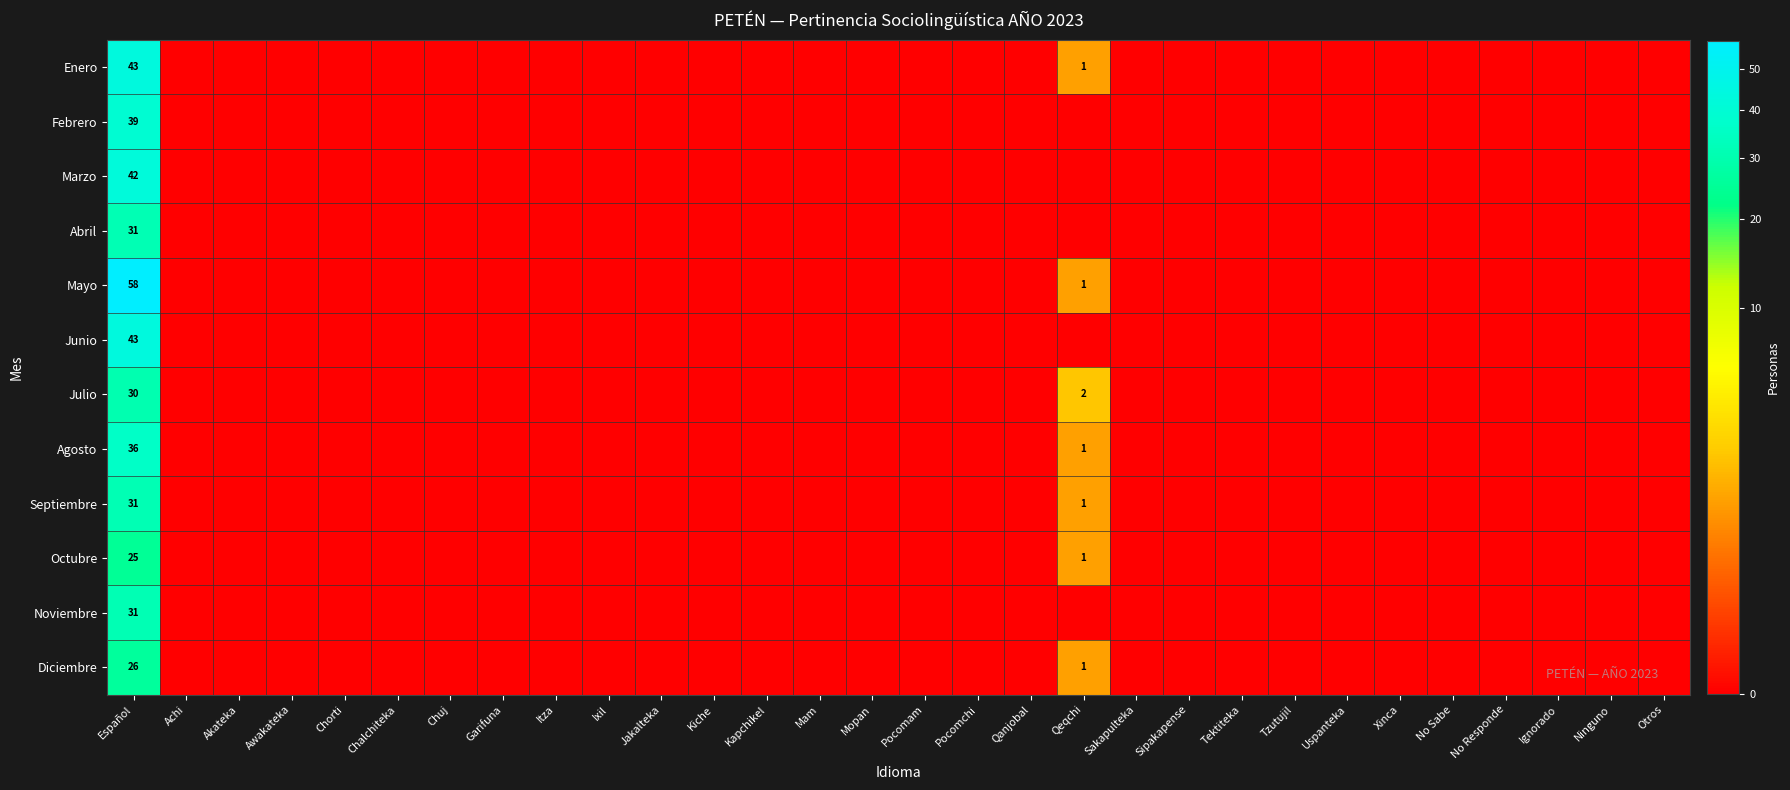

True or false: Abril has a value of 31 at Español.

True